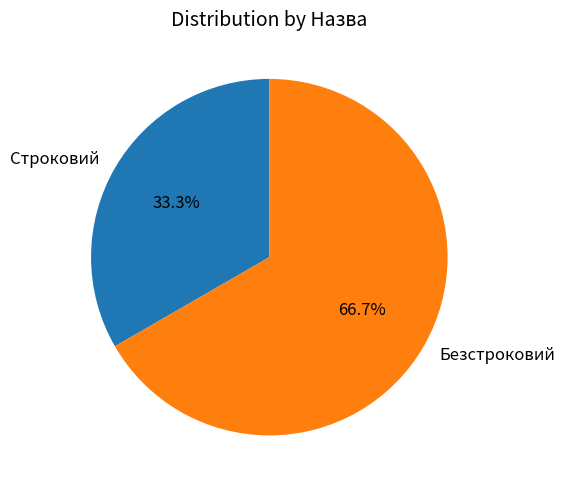

To the nearest percent, what is the difference between the largest and smallest slice percentages?

33%